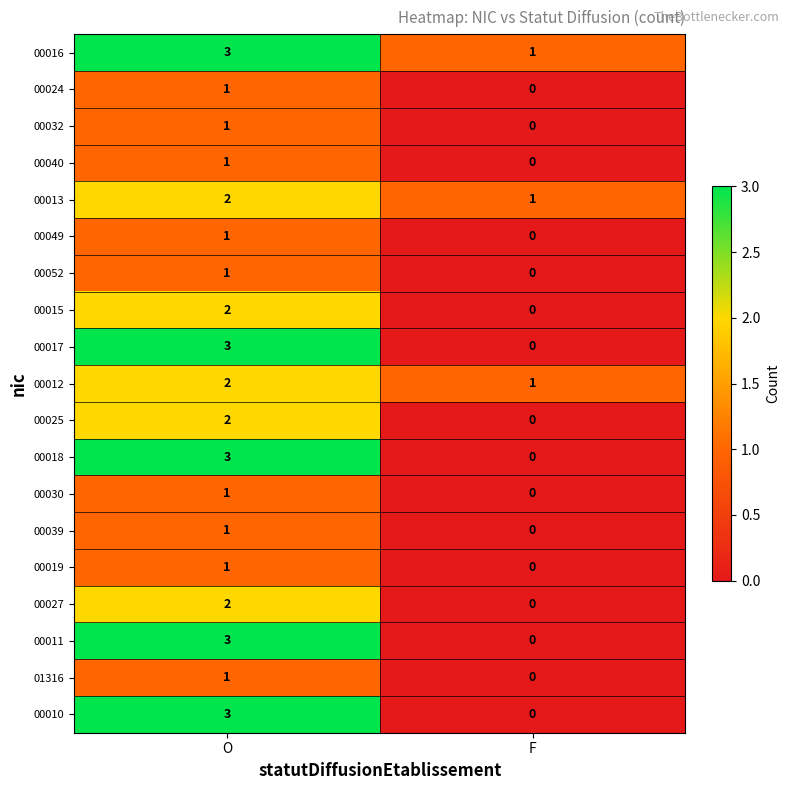

What is the sum of the 00011 values at O and F?

3